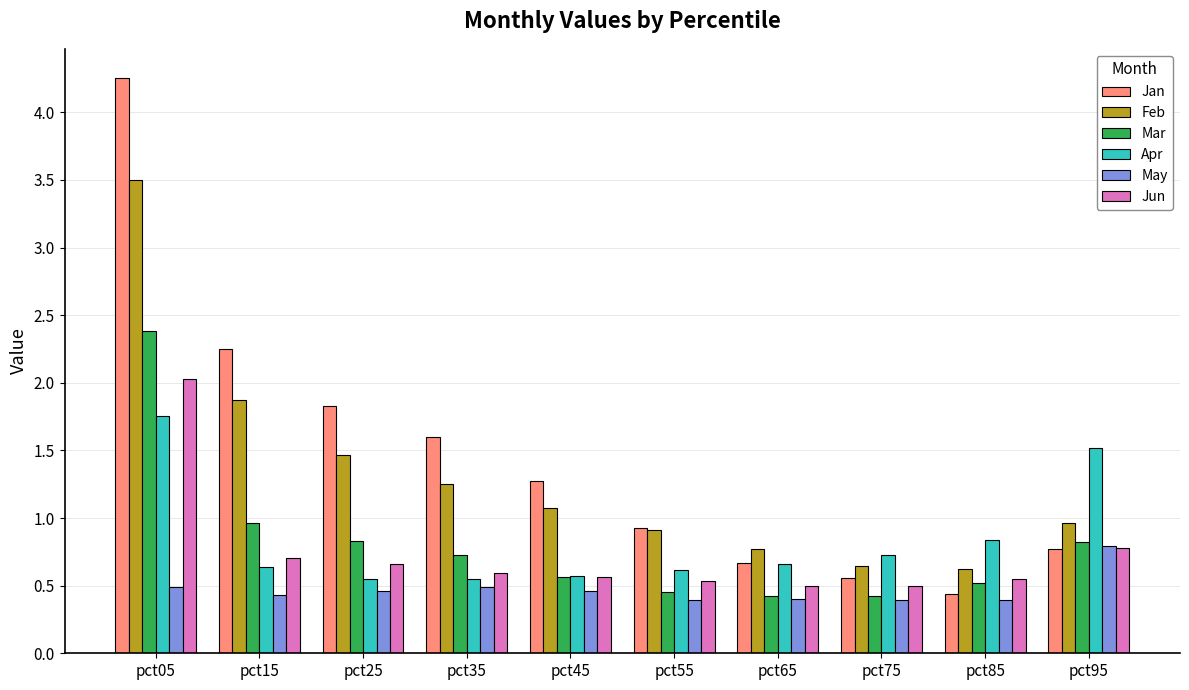

Between pct35 and pct85, which series saw the biggest shift?

Jan